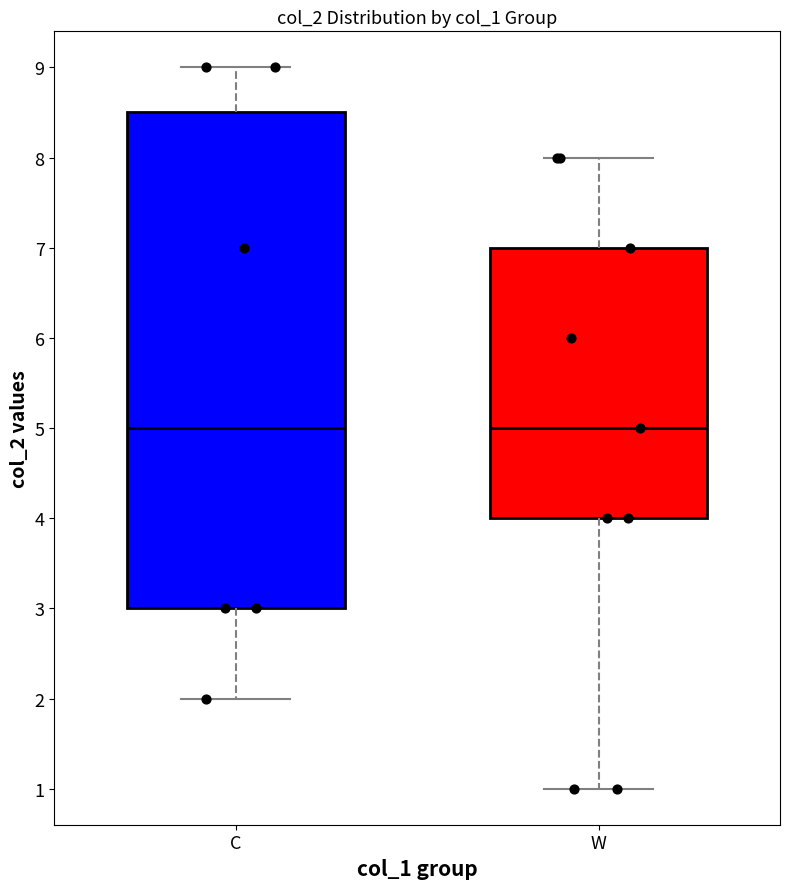

Comparing the boxes themselves (not the whiskers), which one is the tallest?

C